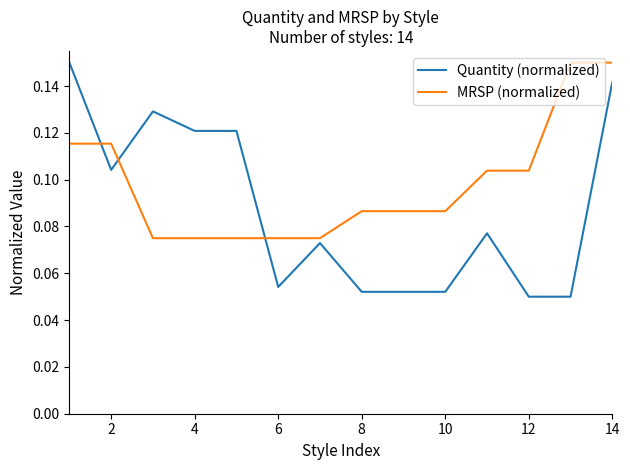

Which series has the largest total across all categories?

MRSP (normalized)